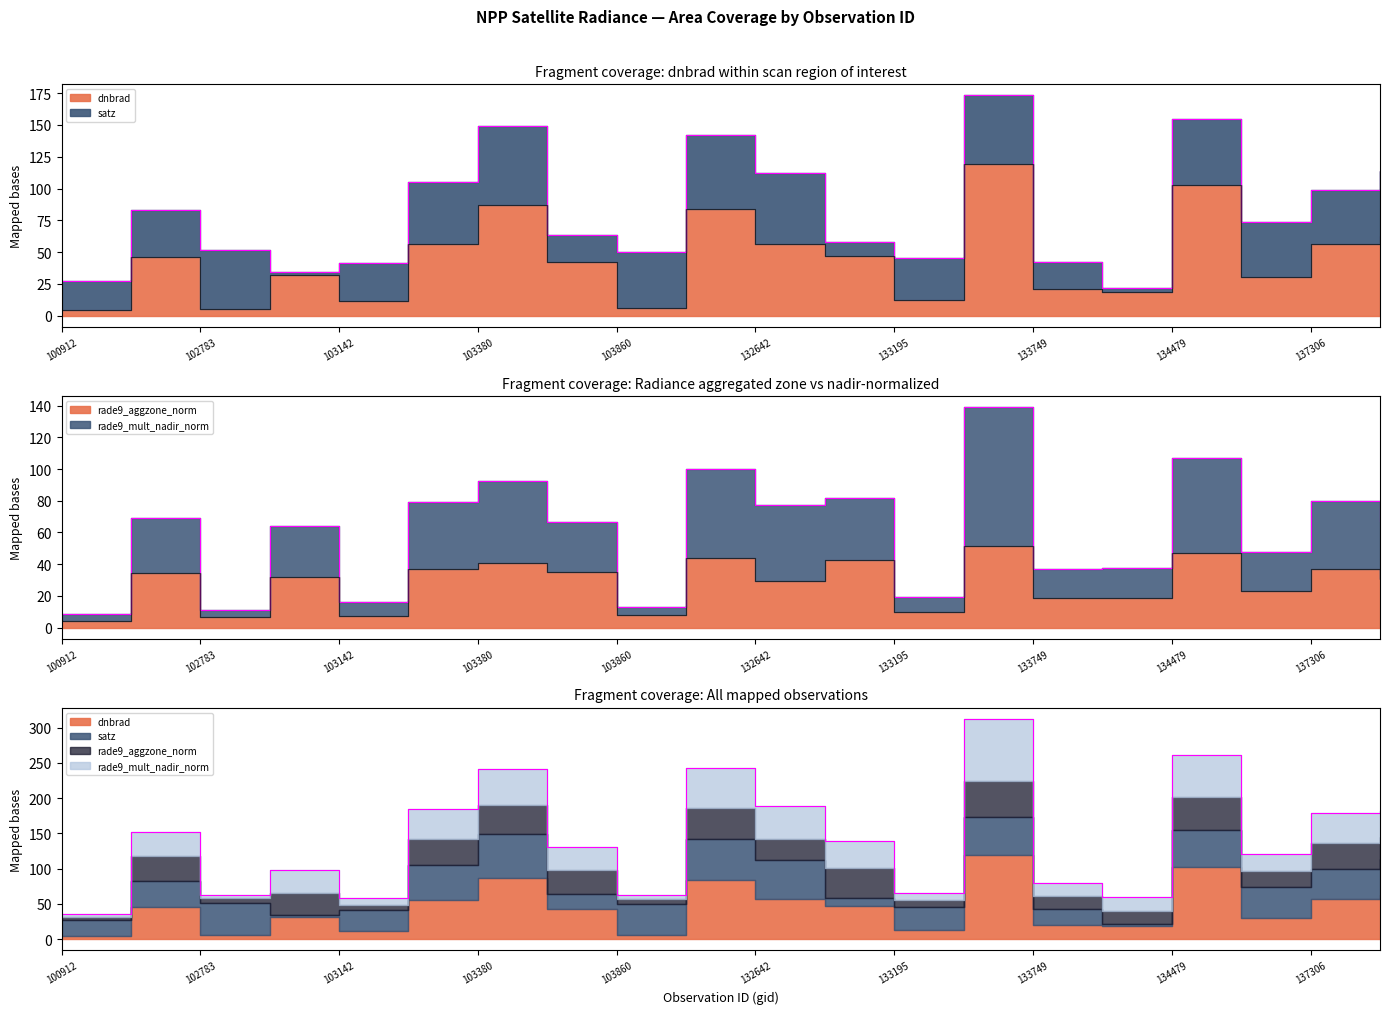

Does the chart display data point markers on the line(s)?

No